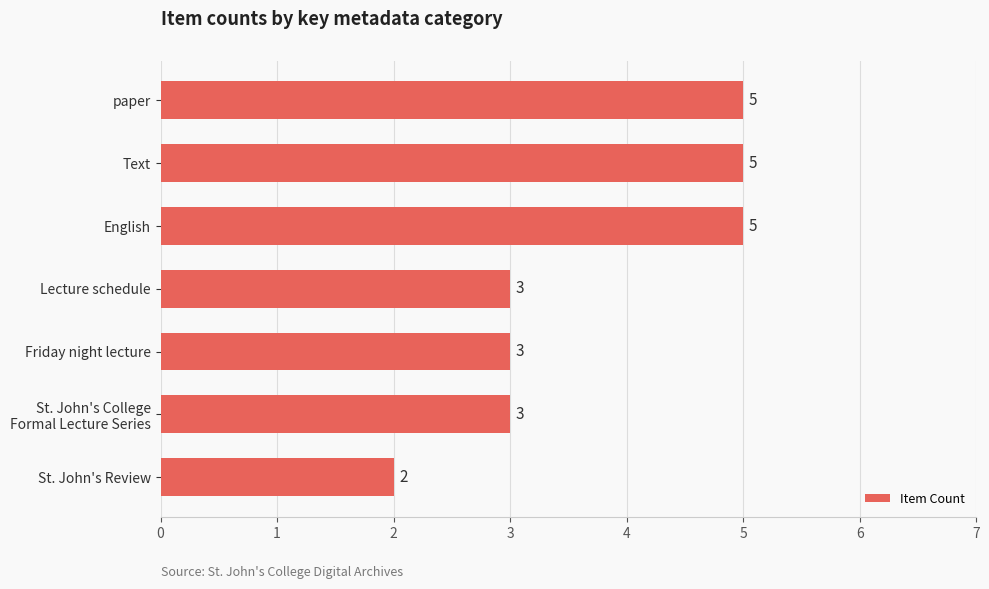

Reading top to bottom, what are all the values shown in this chart?

5	5	5	3	3	3	2